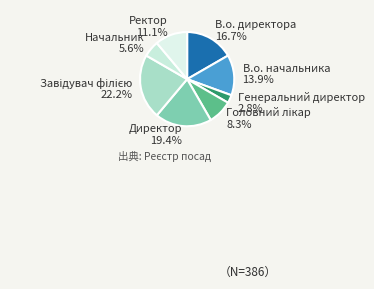

Is it true that Ректор is 26% of the pie?

False